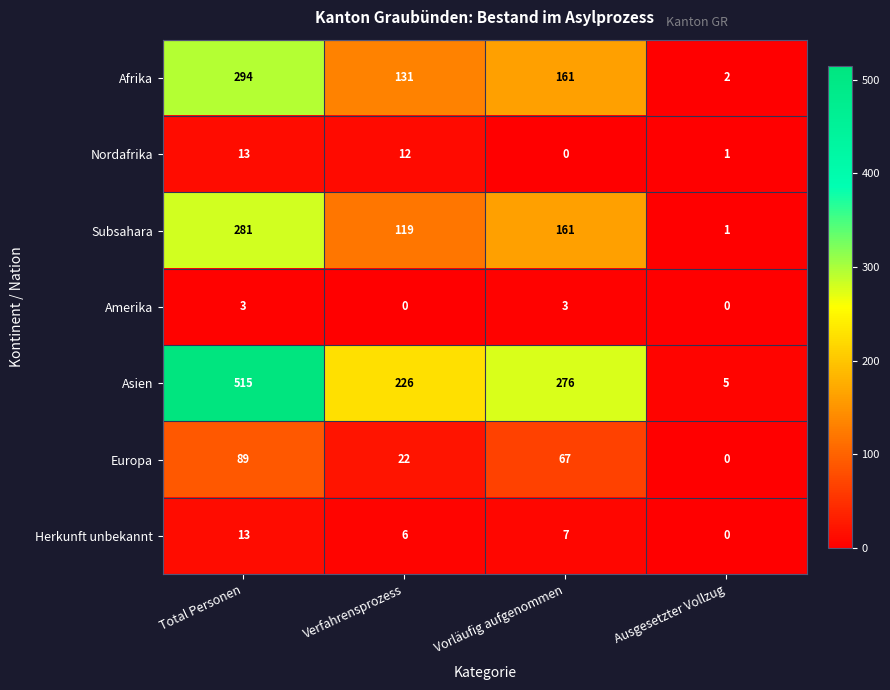

True or false: Subsahara has a value of 82 at Total Personen.

False